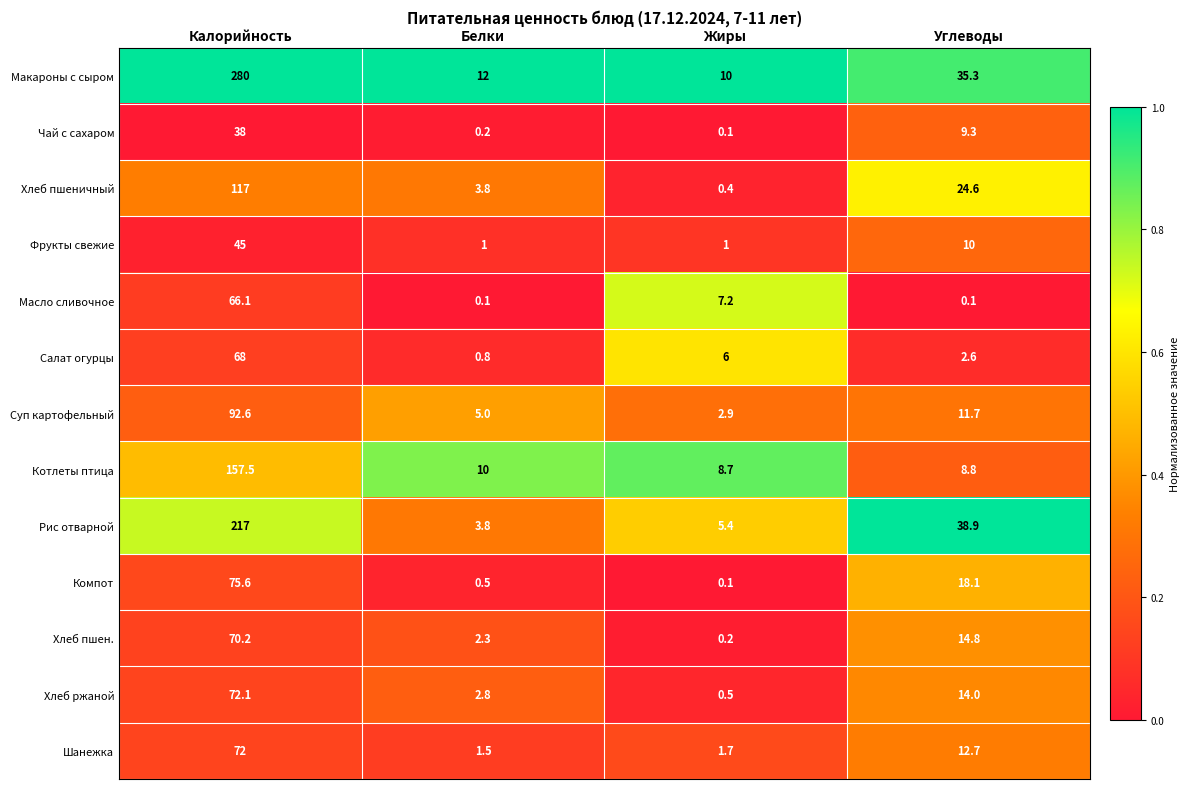

Which series has the largest range (max minus min)?

Макароны с сыром